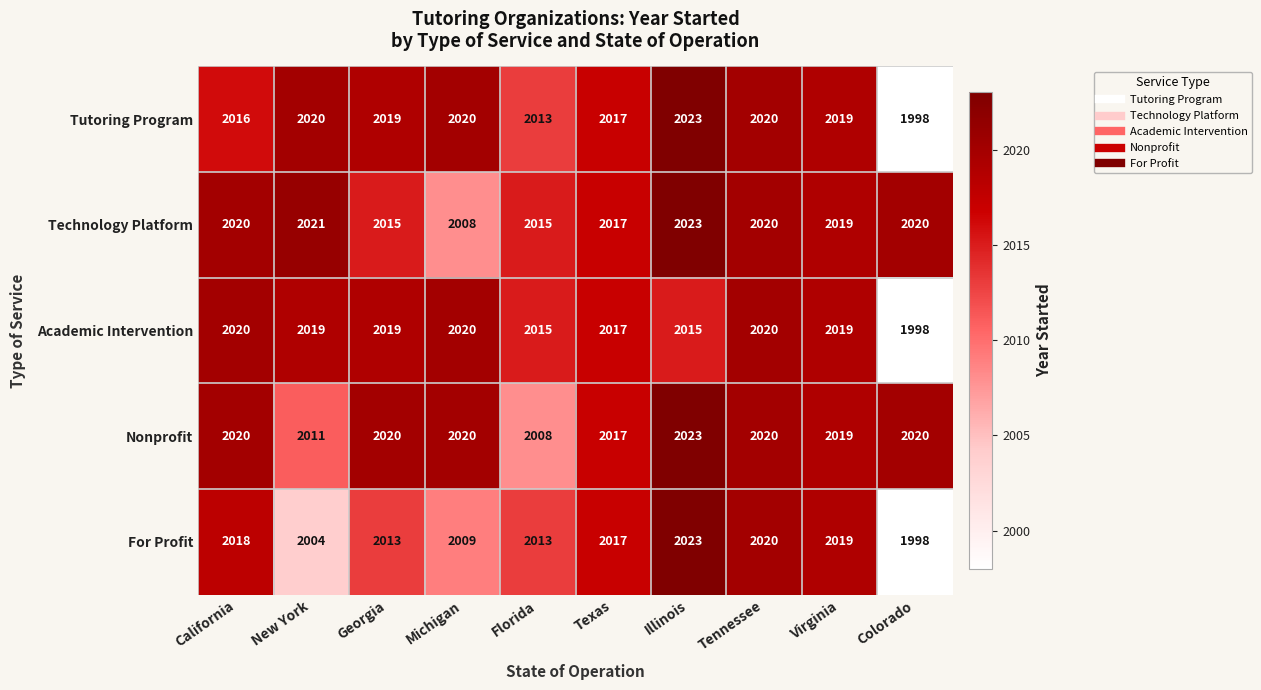

At New York, list the series in order from smallest to largest.

For Profit, Nonprofit, Academic Intervention, Tutoring Program, Technology Platform